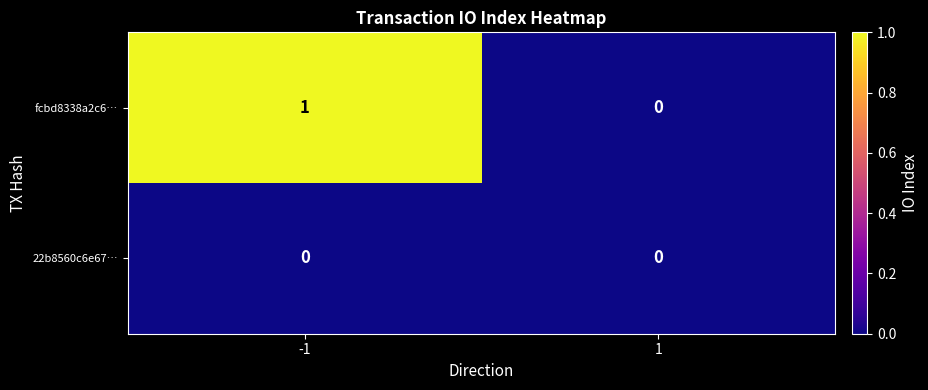

The value of fcbd8338a2c6… at -1 is 1. True or false?

True